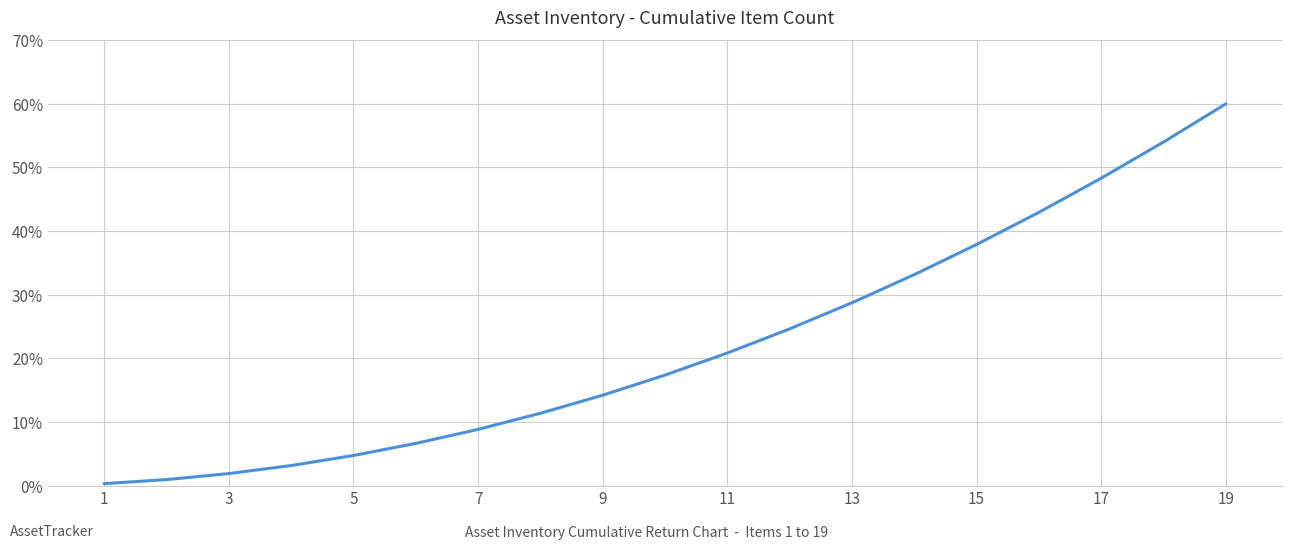

What is the maximum value shown in the chart?

60.0